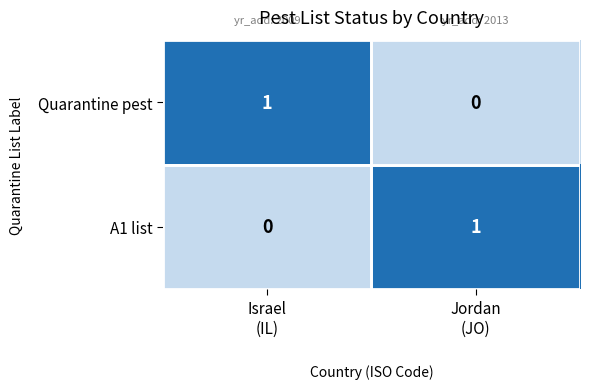

Reading left to right, list all the values displayed in this chart.

Quarantine pest: 1	0
A1 list: 0	1